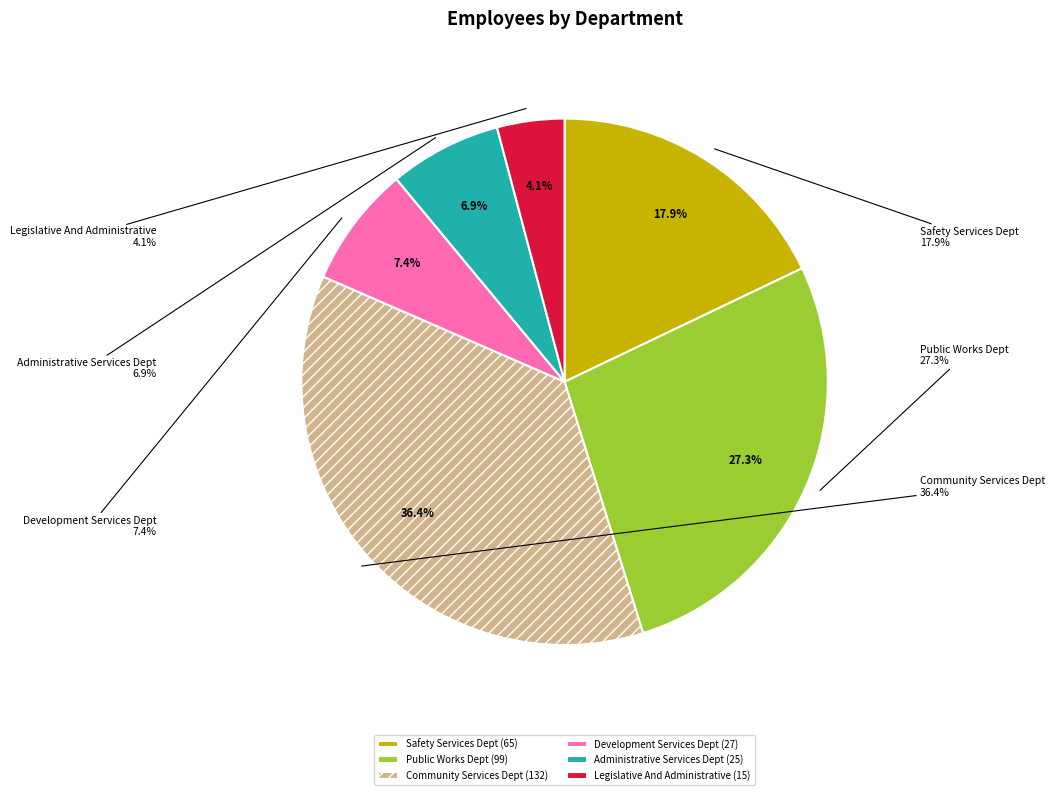

True or false: Administrative Services Department accounts for 7% of the total.

True